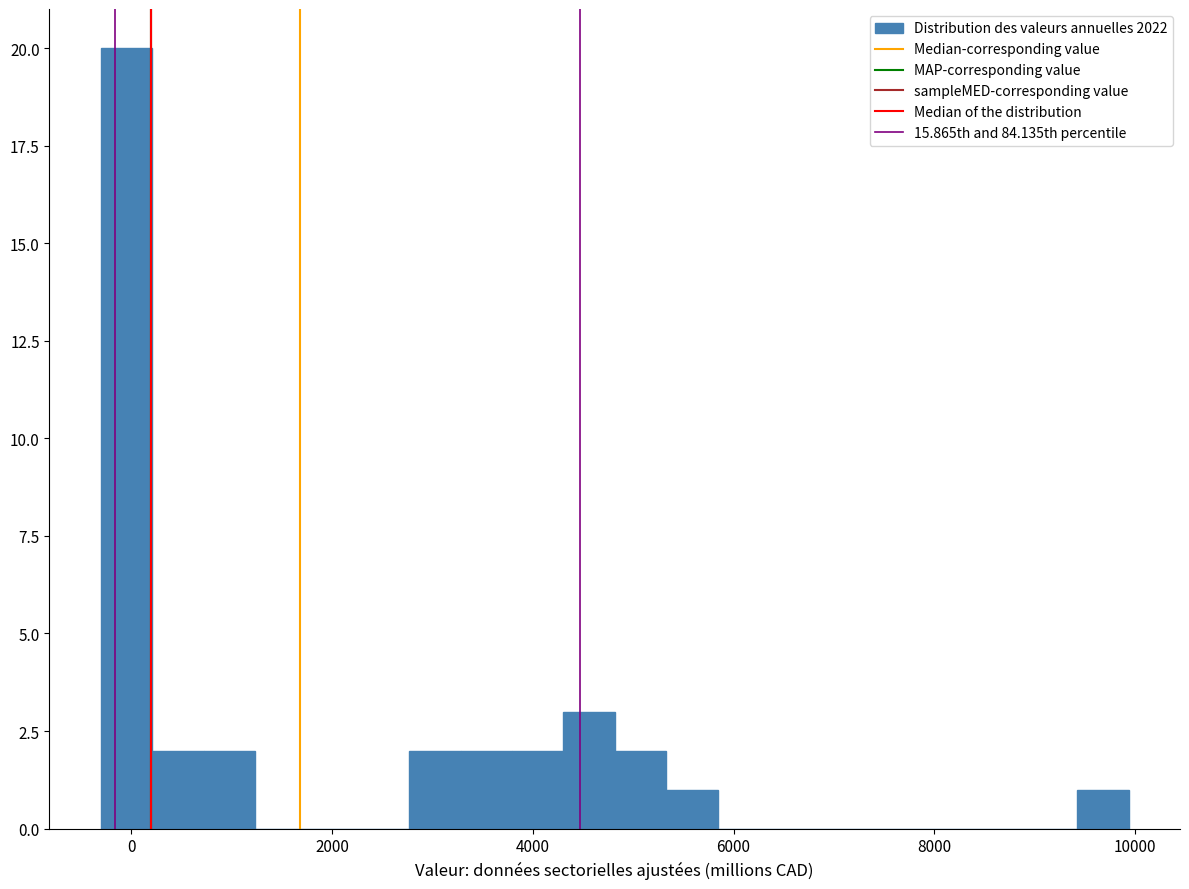

Around what value on the x-axis is the tallest bar? Give the approximate position of its centre, as read against the axis.

0